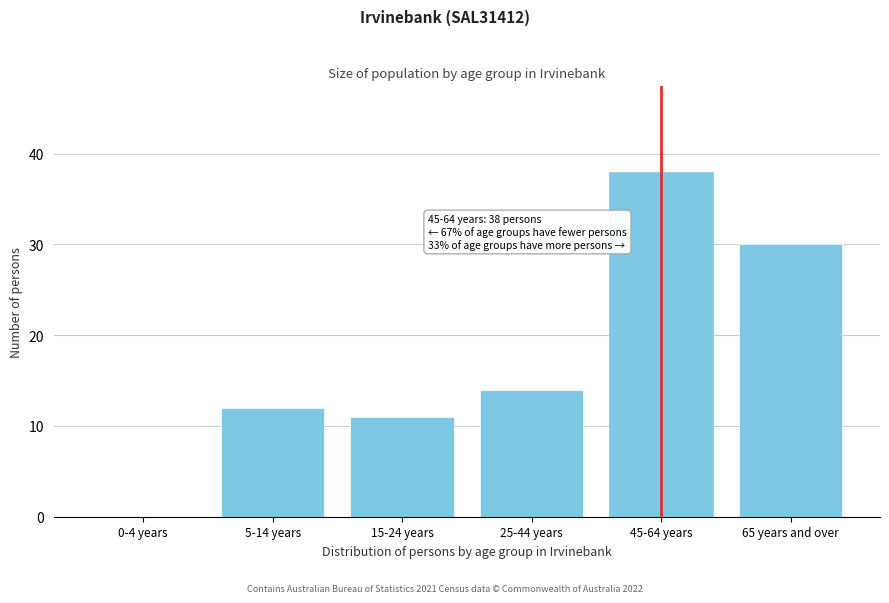

Reading left to right, what are all the values shown in this chart?

0-4 years=0	5-14 years=12	15-24 years=11	25-44 years=14	45-64 years=38	65 years and over=30